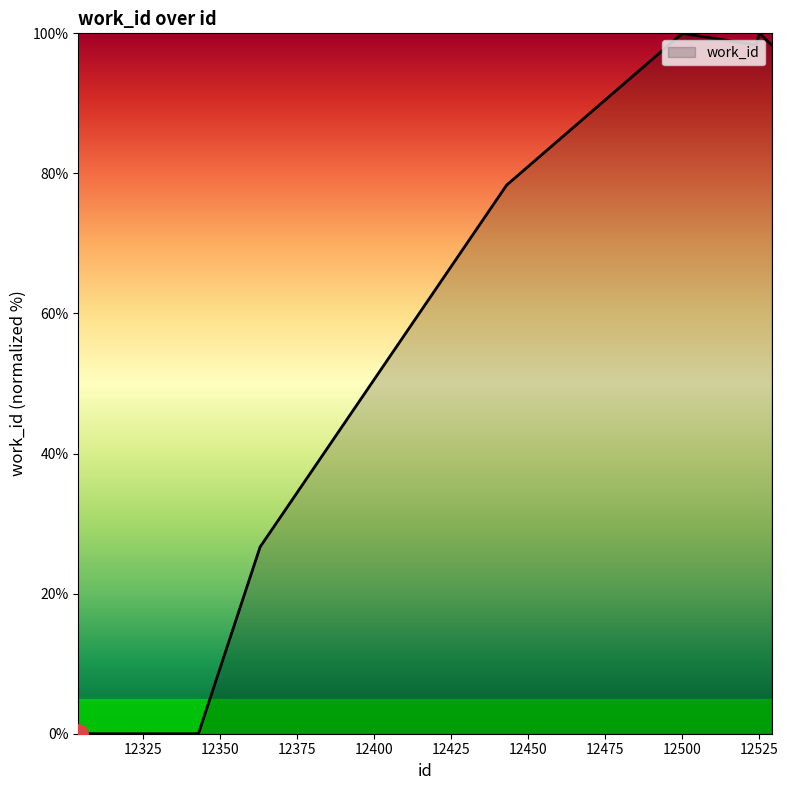

What is the sum of all values?

501.7